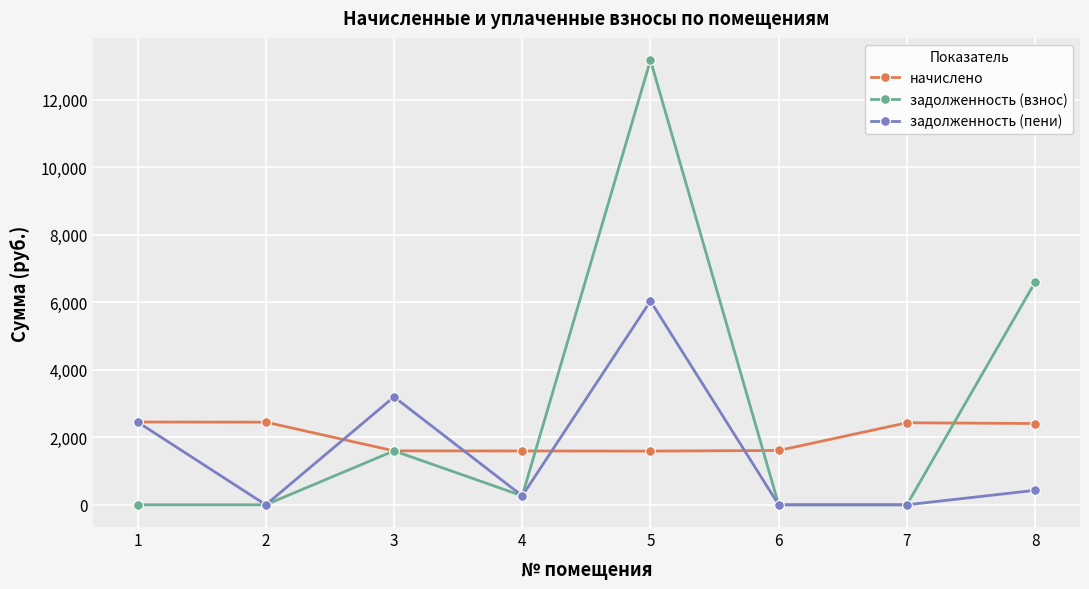

How many lines are shown in the chart?

3